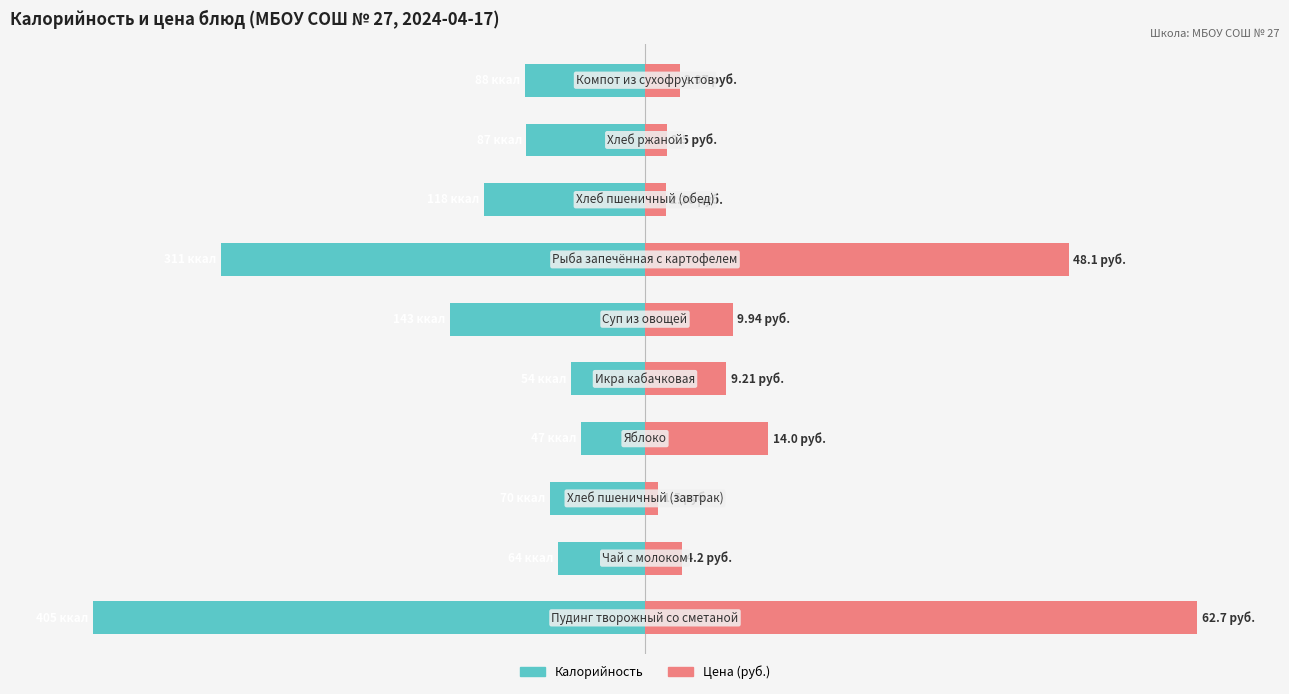

Are the bars grouped side by side (vs. stacked)?

Yes